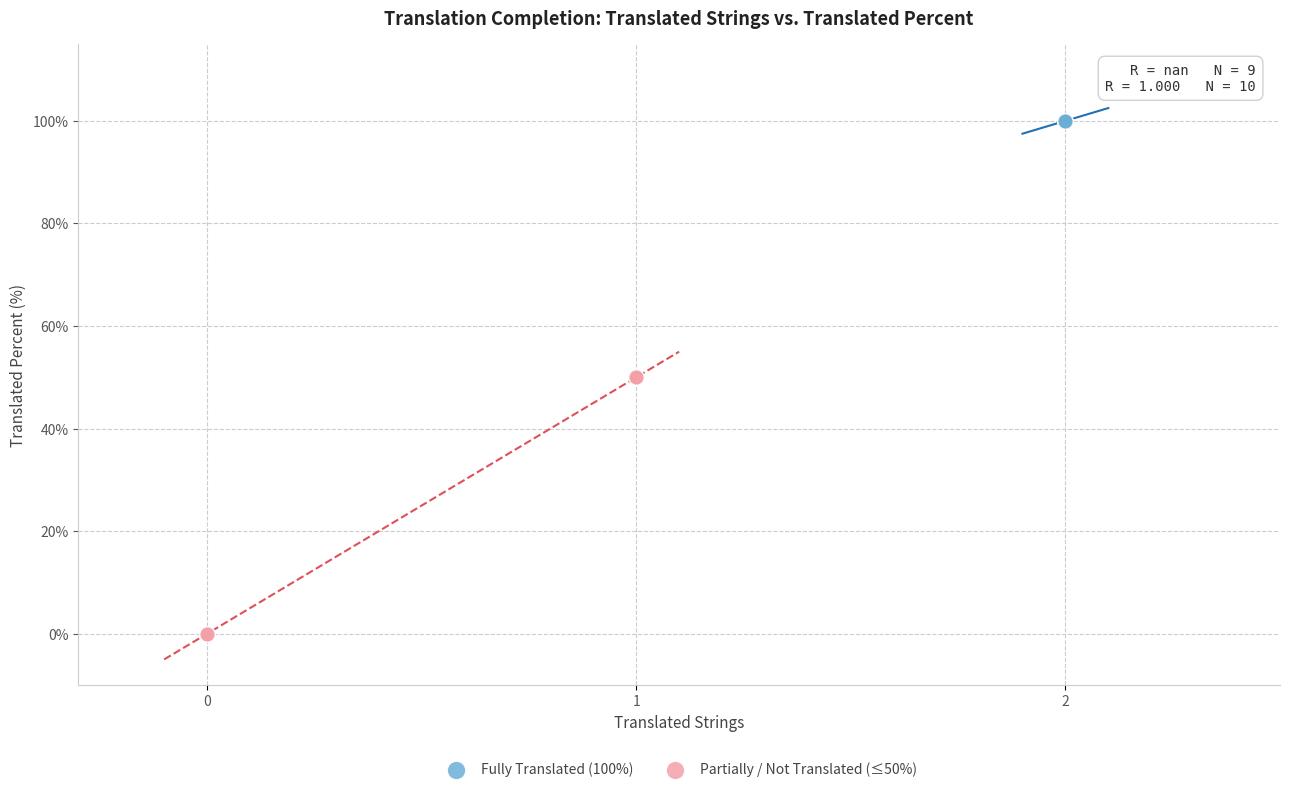

Which series reaches the maximum Y coordinate?

Fully Translated (100%)